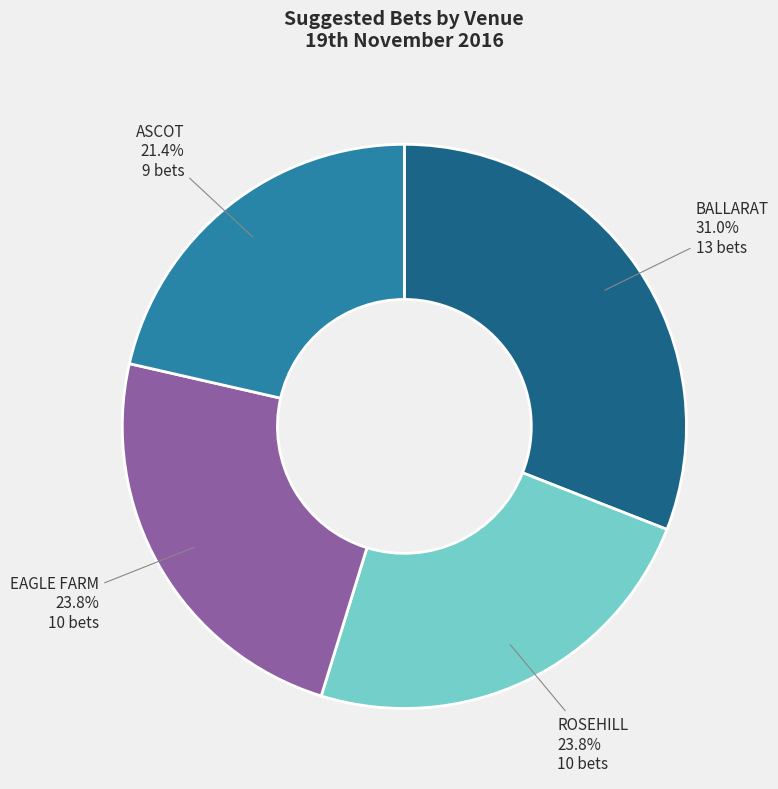

Does any single category account for the majority?

No